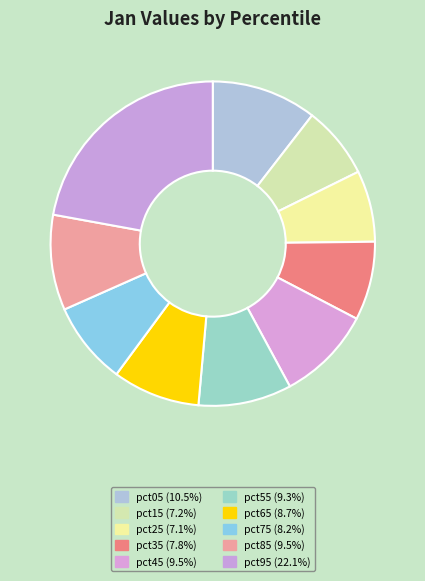

Is there any slice that represents more than half of the pie?

No